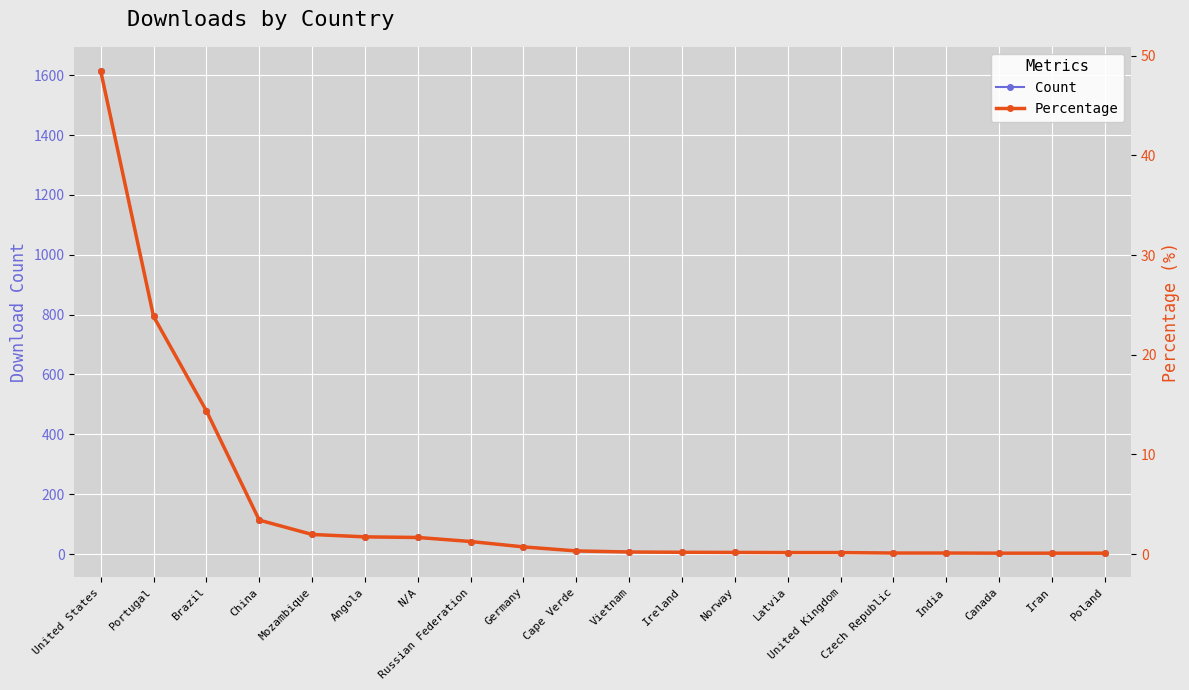

List the labels in order of Count value, largest first.

United States, Portugal, Brazil, China, Mozambique, Angola, N/A, Russian Federation, Germany, Cape Verde, Vietnam, Ireland, Norway, Latvia, United Kingdom, Czech Republic, India, Canada, Iran, Poland